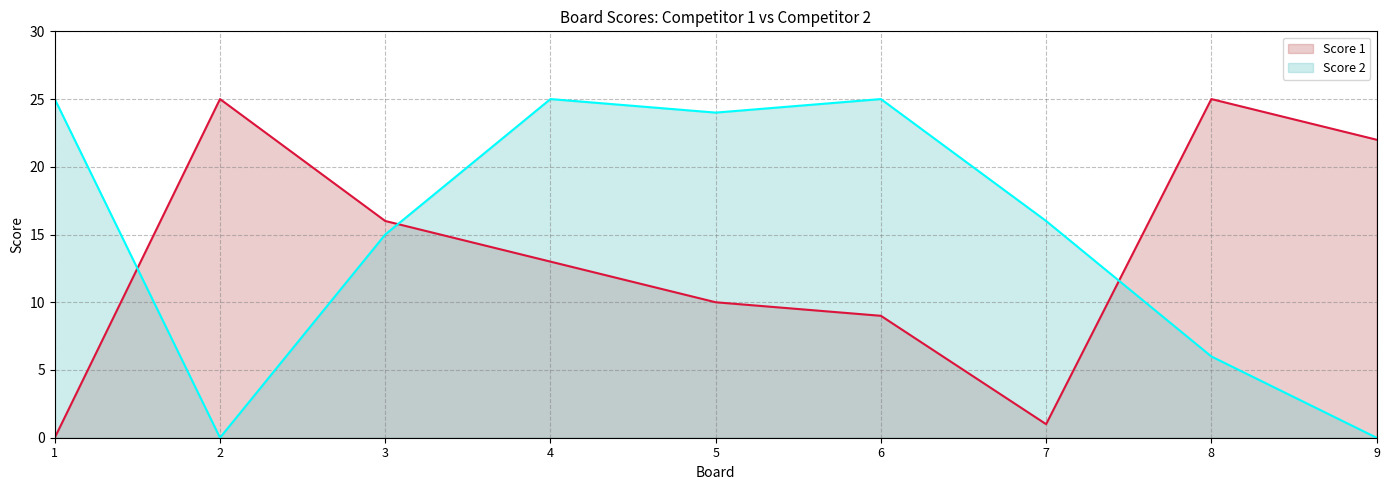

Is it true that Score 2 equals -13 at 9?

False